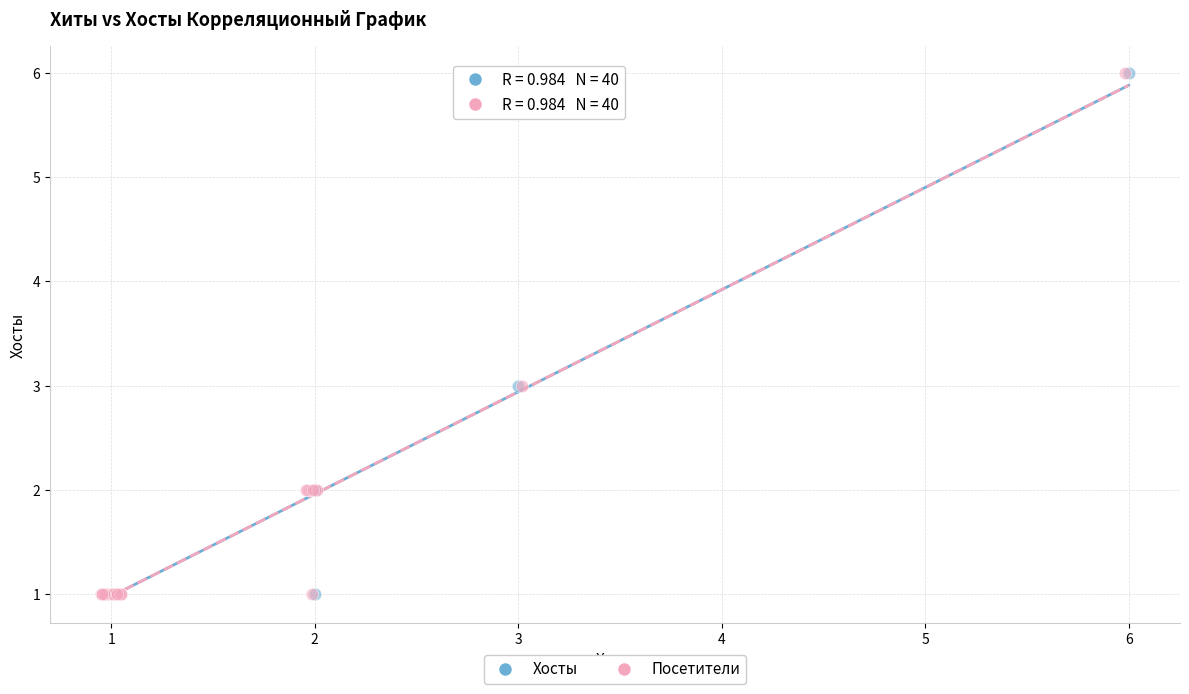

What are all the series names shown in the legend?

Хосты, Посетители